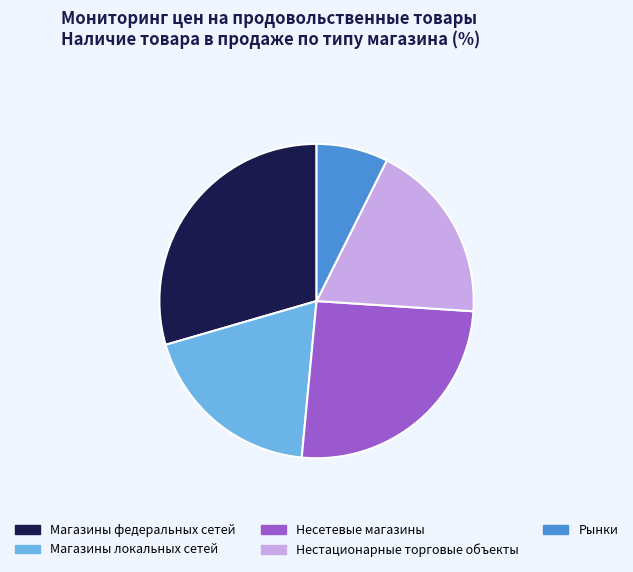

Is the sum of Рынки and Магазины федеральных сетей greater than half?

No